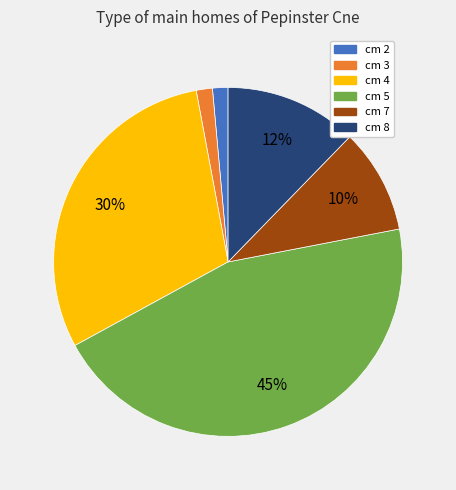

To the nearest percent, what is the difference between the largest and smallest slice percentages?

44%